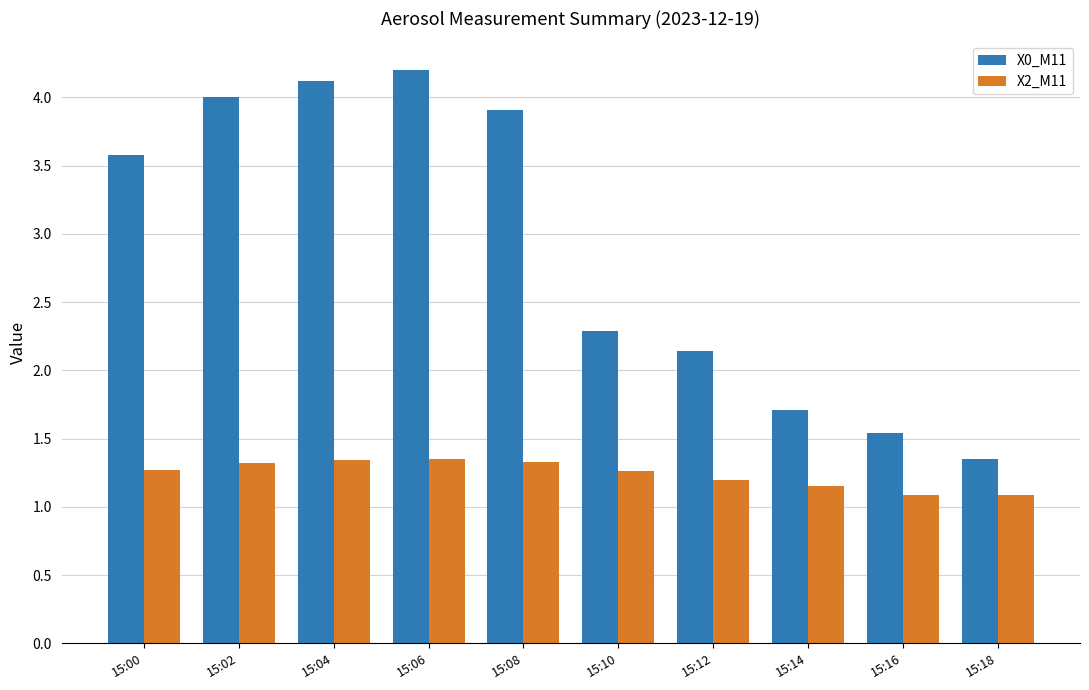

Which series has the widest spread of values?

X0_M11